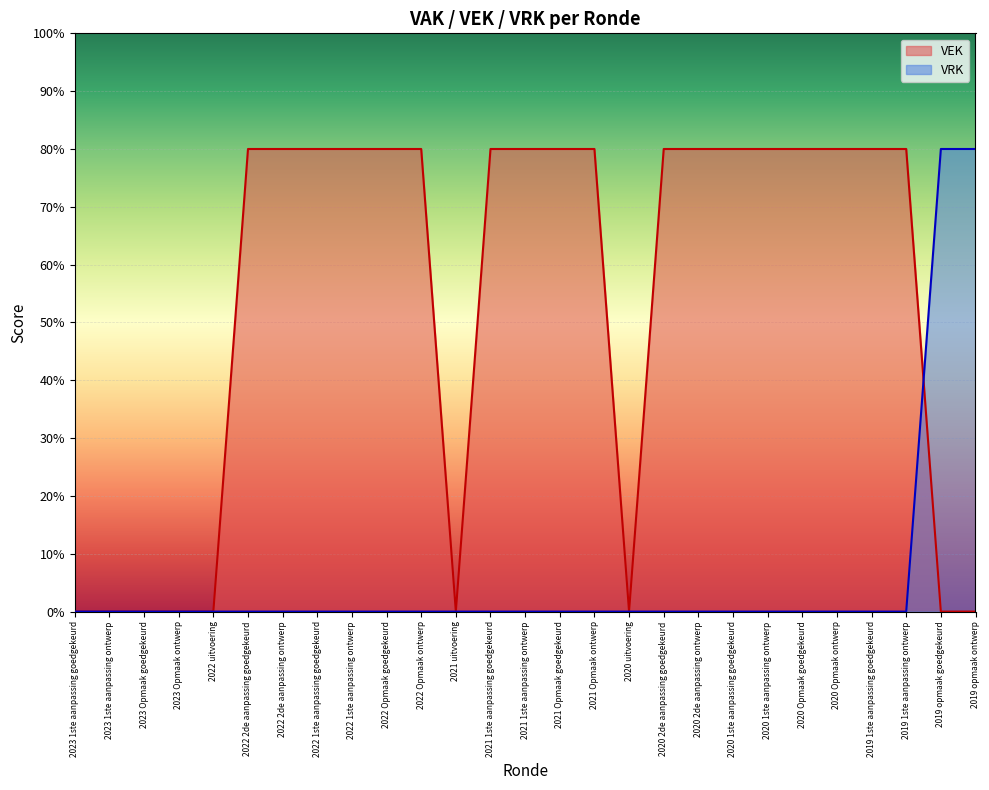

Between 2022 1ste aanpassing ontwerp and 2021 1ste aanpassing ontwerp, which series saw the biggest shift?

VEK